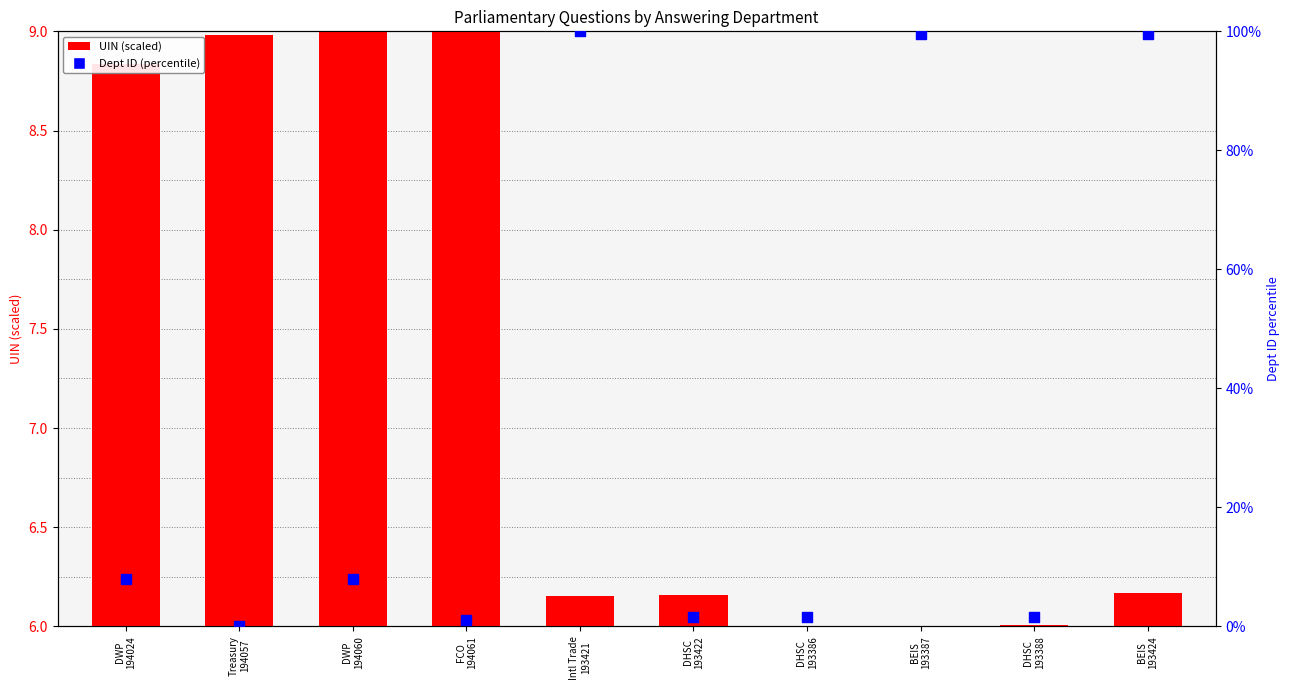

What is the total value across all series at Treasury
194057?

9.0